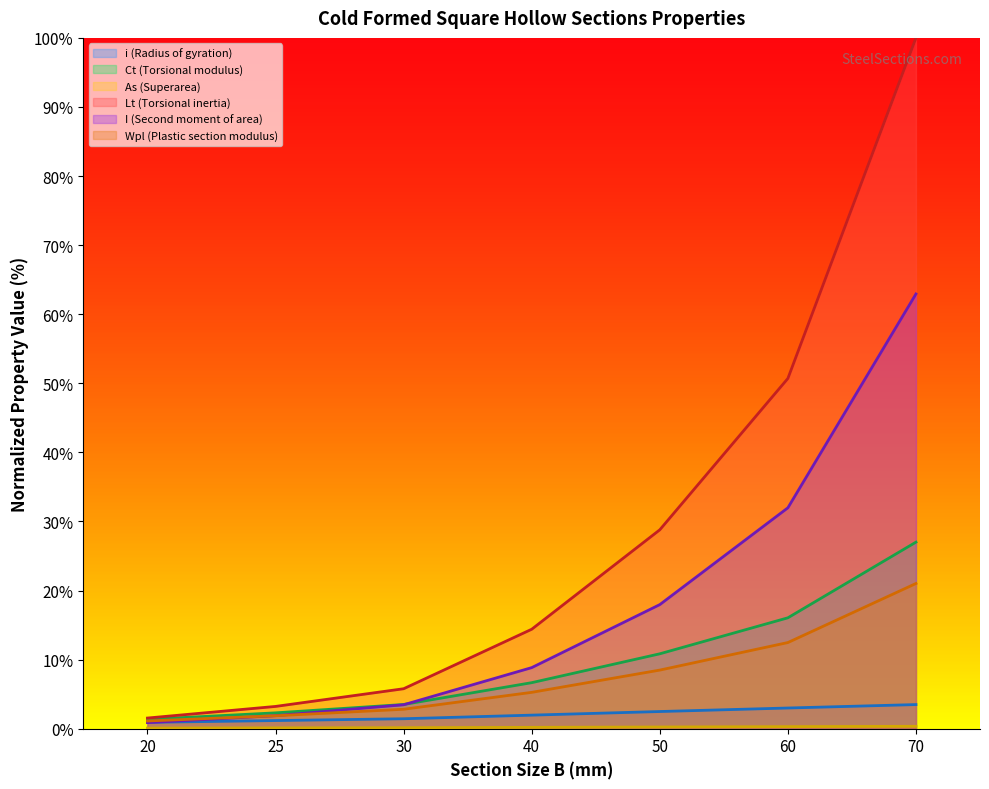

What value does the Wpl (Plastic section modulus) series have at 25?

1.9